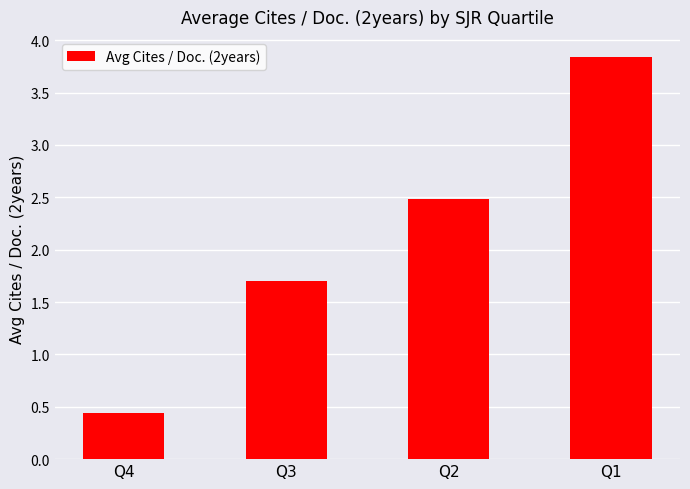

What is the difference between the maximum and minimum values?

3.4